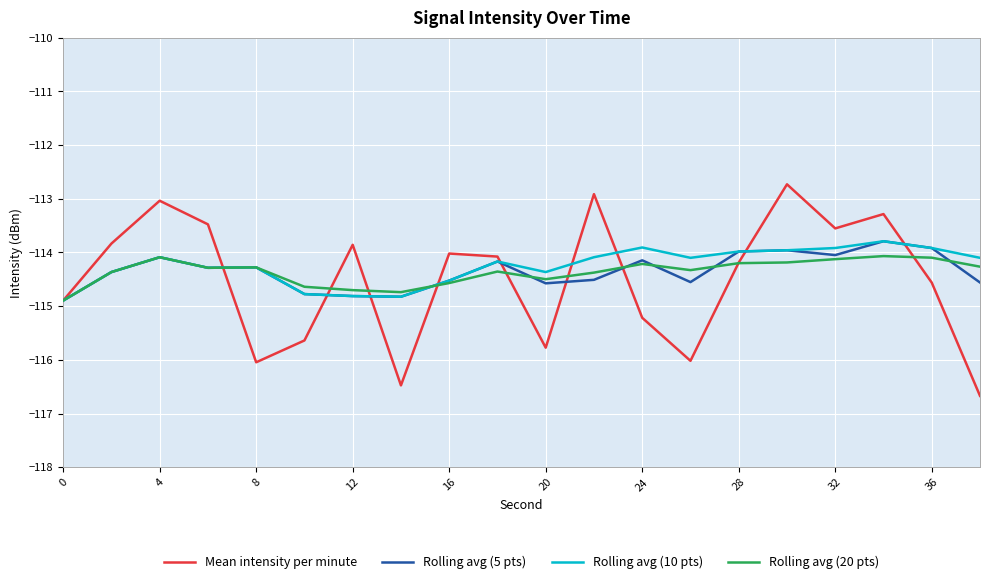

In Rolling avg (10 pts), how many points are higher than both neighbors (excluding endpoints)?

5